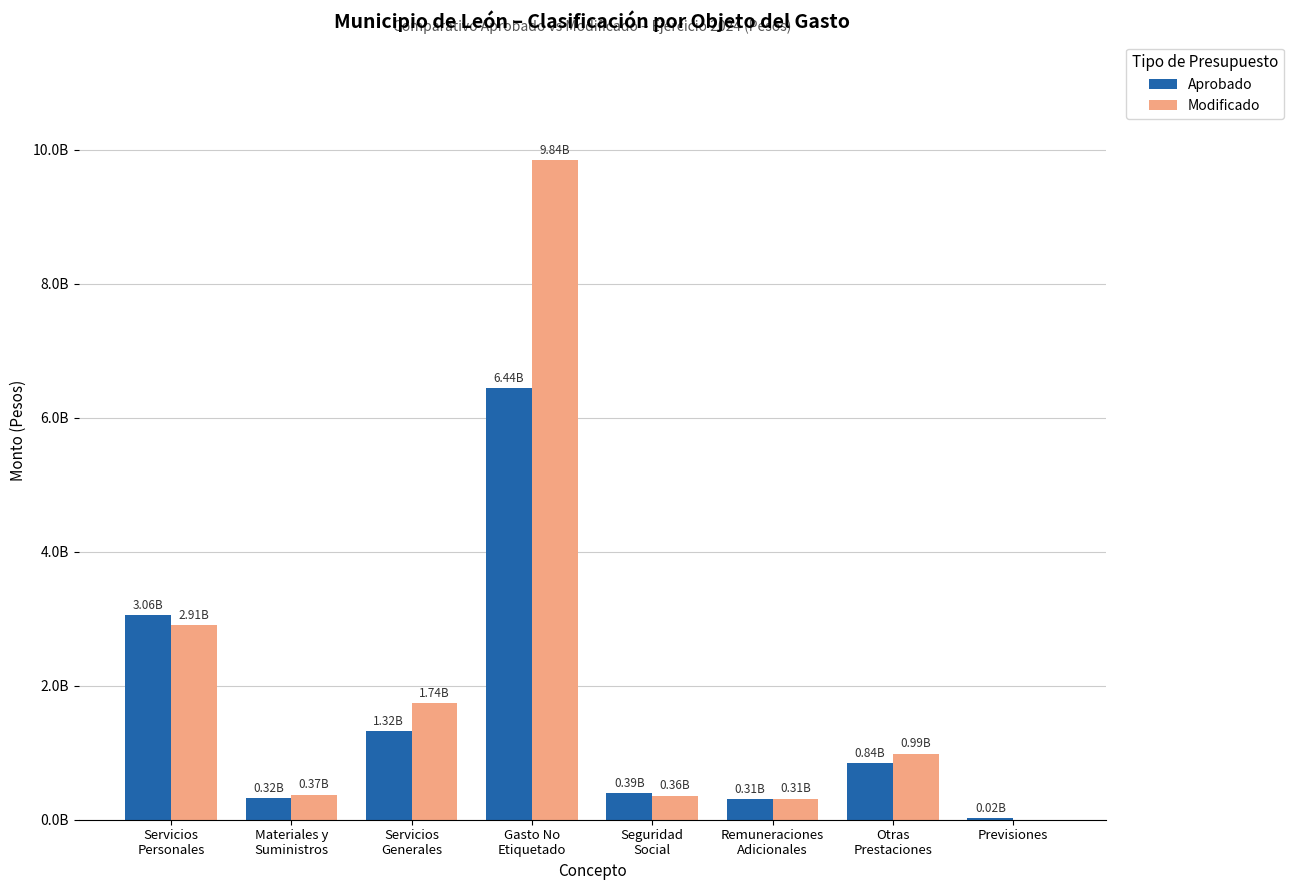

Are the bars grouped side by side (vs. stacked)?

Yes